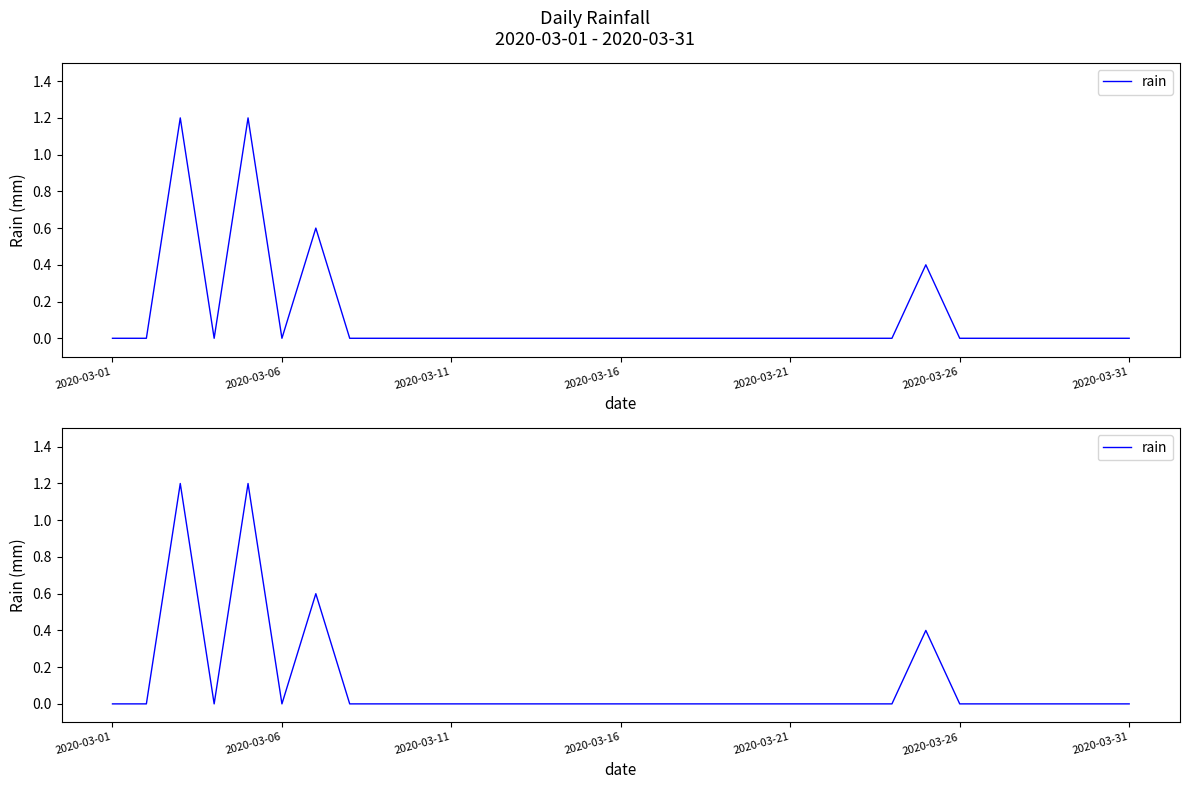

Is it true that the value at 11 is -0.5?

False